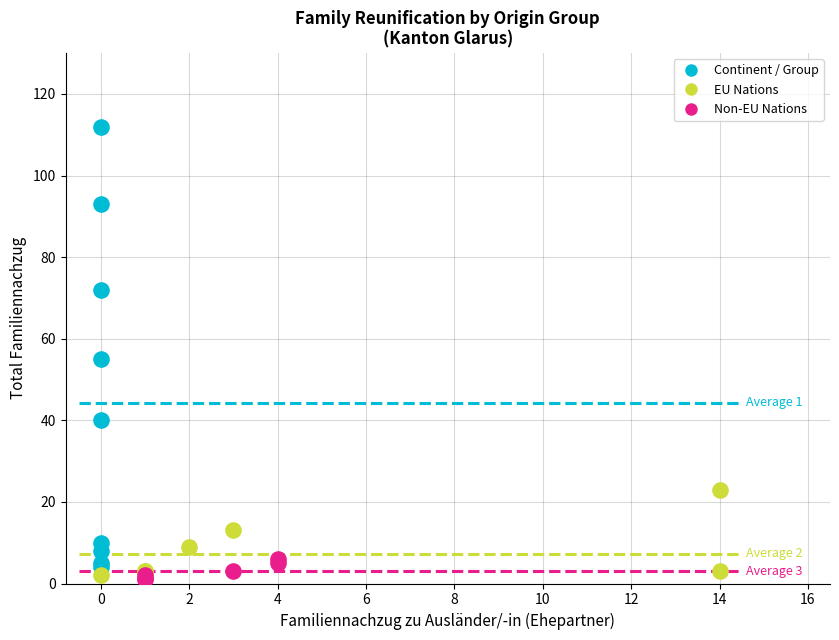

Which series has the widest spread of Y values?

Continent / Group